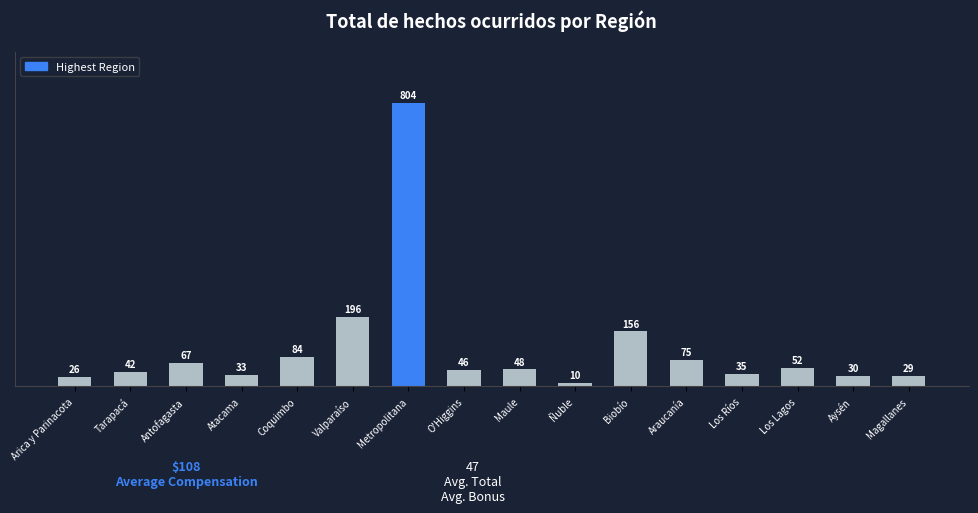

Reading right to left, list all the values displayed in this chart.

Magallanes=29	Aysén=30	Los Lagos=52	Los Ríos=35	Araucanía=75	Biobío=156	Ñuble=10	Maule=48	O'Higgins=46	Metropolitana=804	Valparaíso=196	Coquimbo=84	Atacama=33	Antofagasta=67	Tarapacá=42	Arica y Parinacota=26